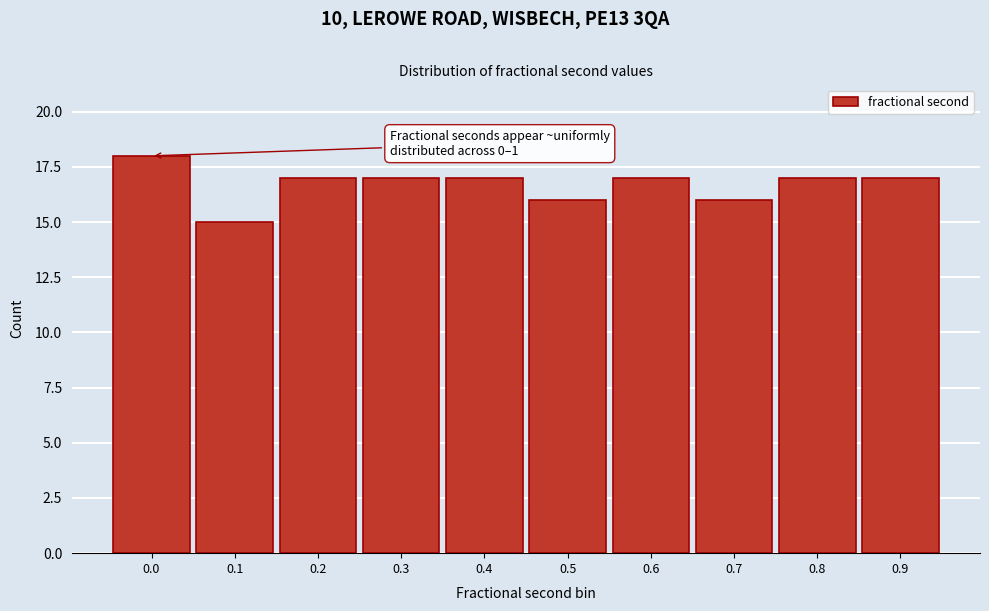

Reading left to right, list all the values displayed in this chart.

0.0=18	0.1=15	0.2=17	0.3=17	0.4=17	0.5=16	0.6=17	0.7=16	0.8=17	0.9=17